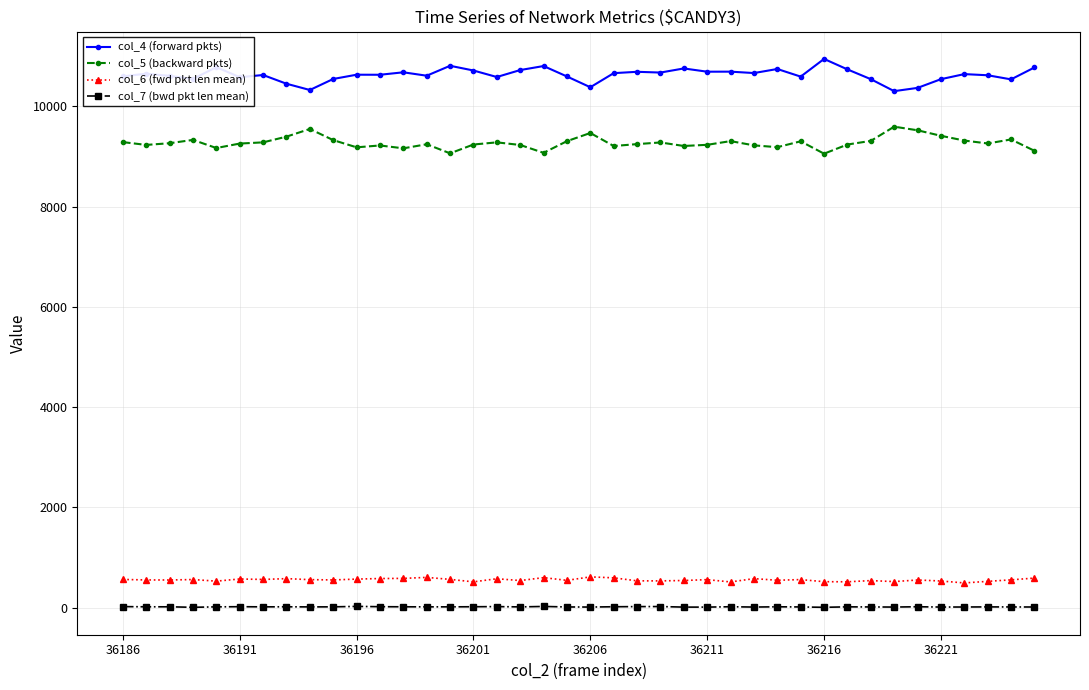

Rank the series by their maximum value, from lowest to highest.

col_7 (bwd pkt len mean), col_6 (fwd pkt len mean), col_5 (backward pkts), col_4 (forward pkts)